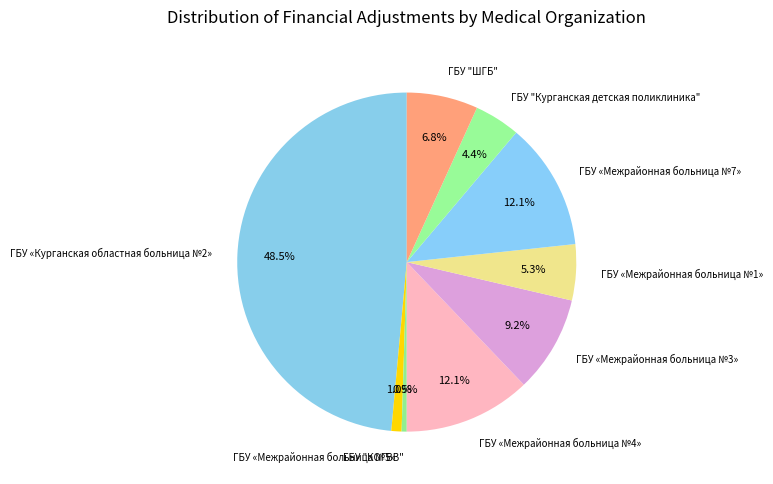

How many slices are in this pie chart?

9